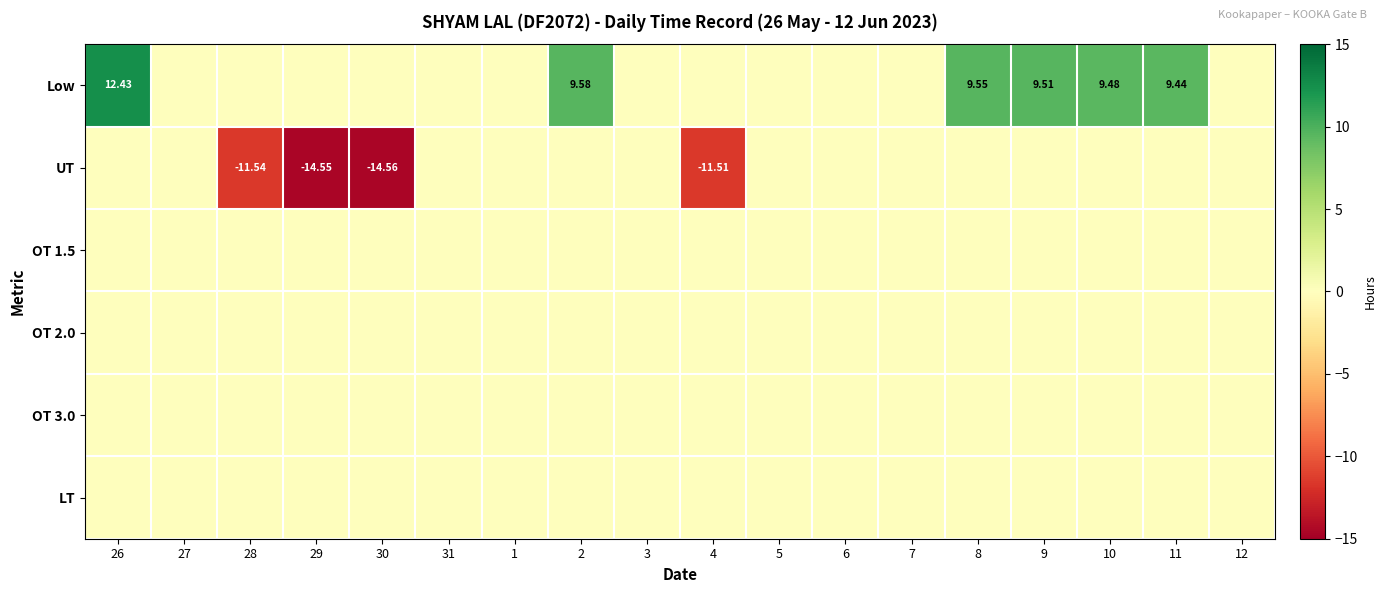

How many categories are shown in the chart?

18